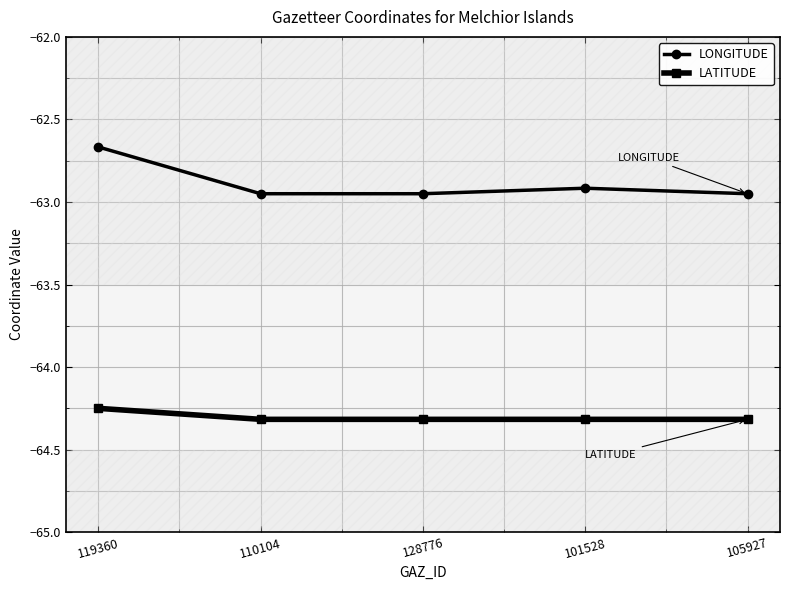

Where is LONGITUDE nearest to the value -62?

119360